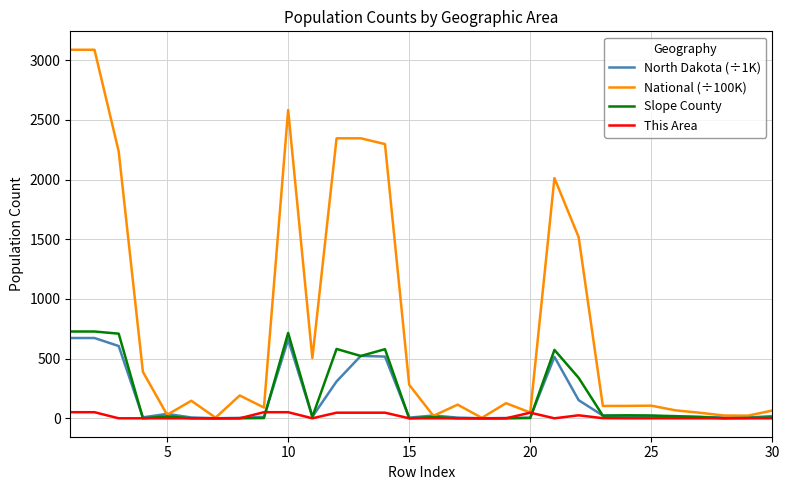

Which series has the widest spread of values?

National (÷100K)